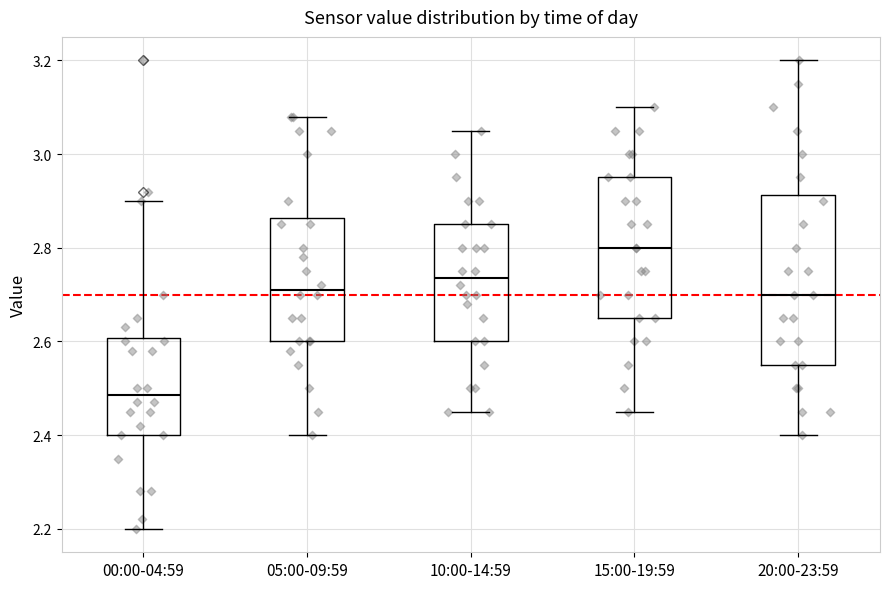

Where is the upper edge of the box for 10:00-14:59 on the y-axis? The values are not printed on the chart, so give them approximately, as read against the axis.

2.86